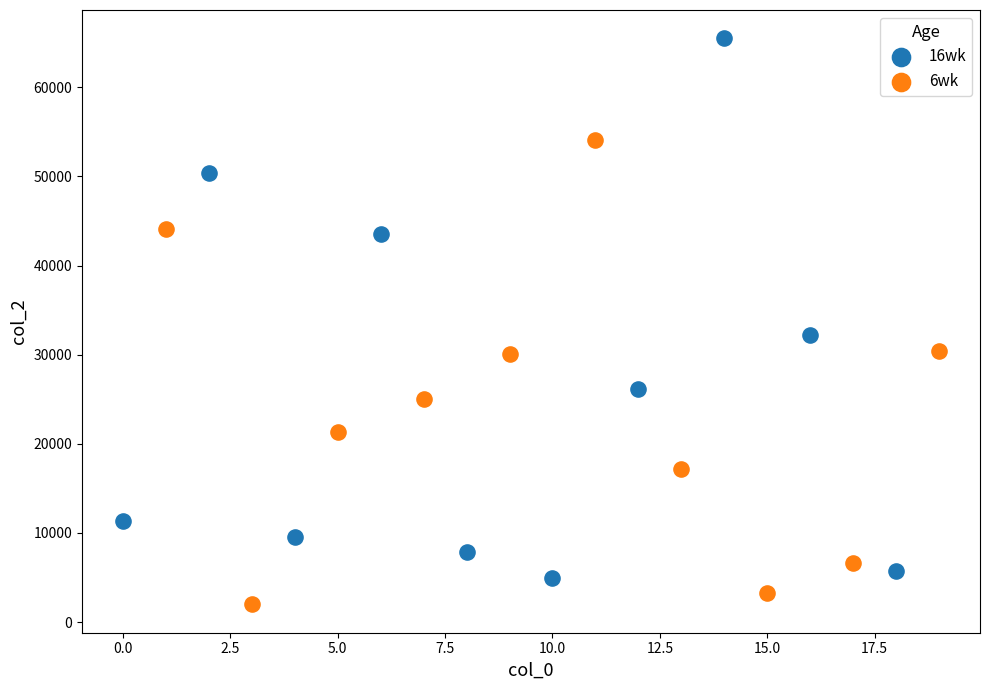

What are all the series names shown in the legend?

16wk, 6wk